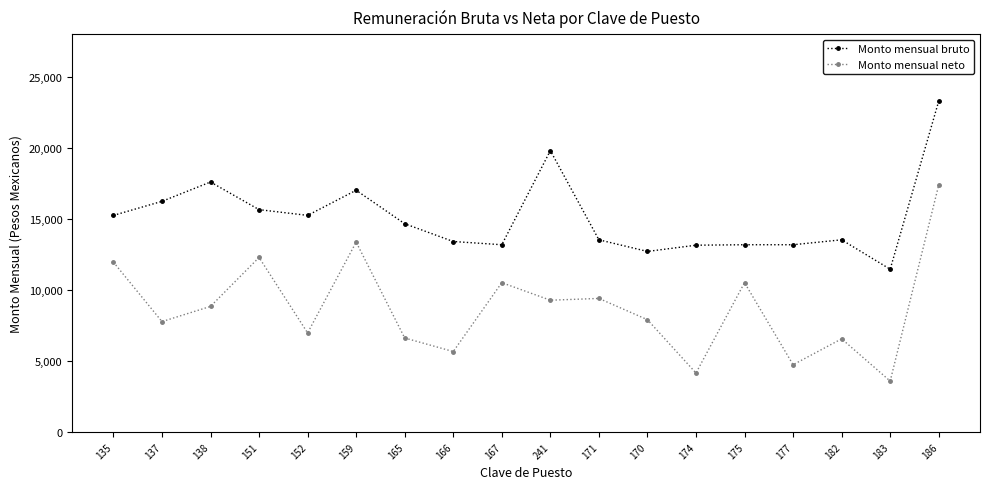

What is the label of the 13th point from the right?

159